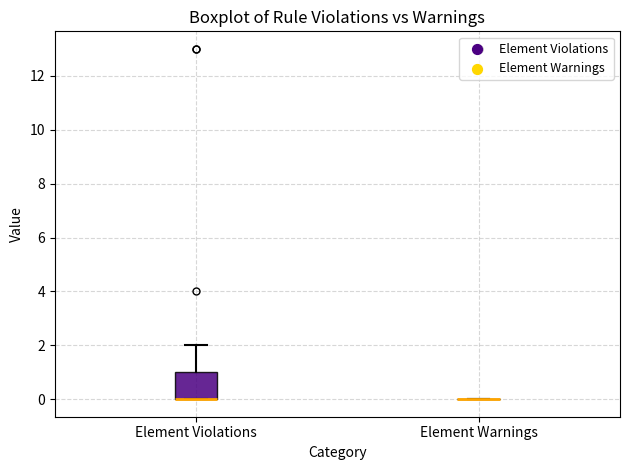

Reading left to right, transcribe this box plot: for each box, give where its median line is, the range the box spans, and where its two whiskers end, as read against the y-axis. The values are not printed on the chart, so give them approximately, as read against the axis.

Element Violations: median 0 (drawn on the box's lower edge), box 0 to 1, whiskers 0 to 2
Element Warnings: box collapsed to a line at 0, whiskers 0 to 0